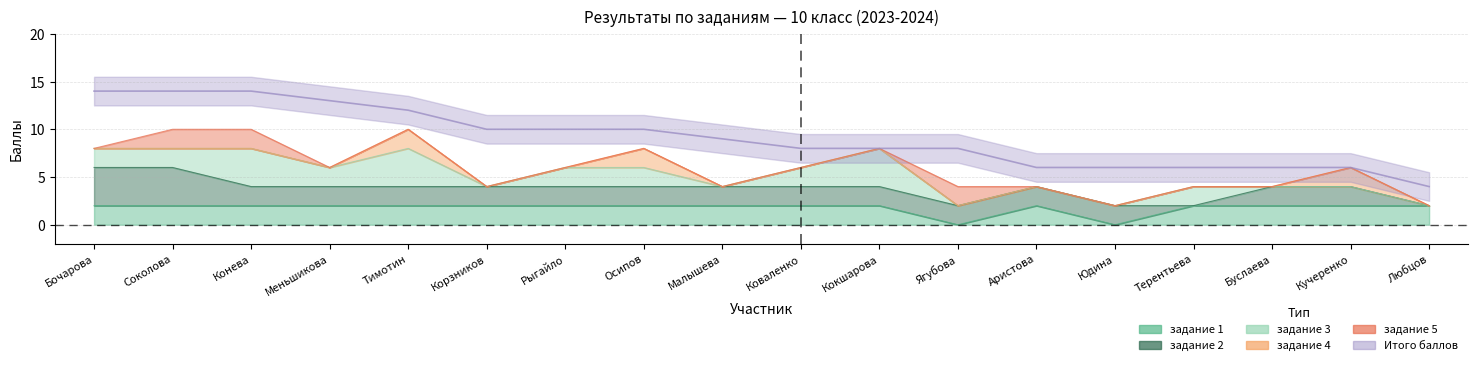

What position from the right is Ягубова?

7